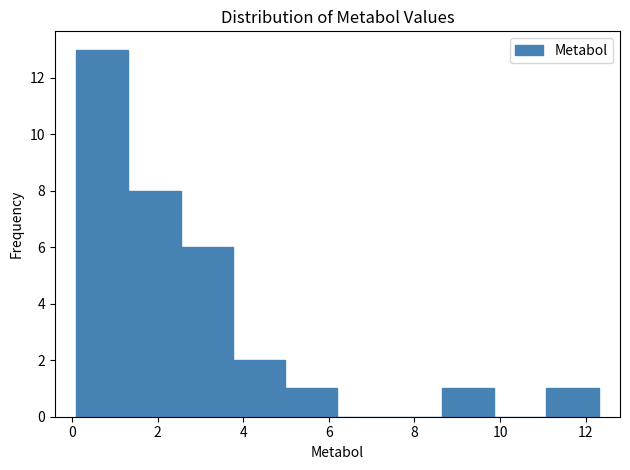

How tall is the bar that spans 0.2 to 1.4 on the x-axis? Neither the bar edges nor the heights are printed on the chart, so give them approximately, as read against the axes.

13